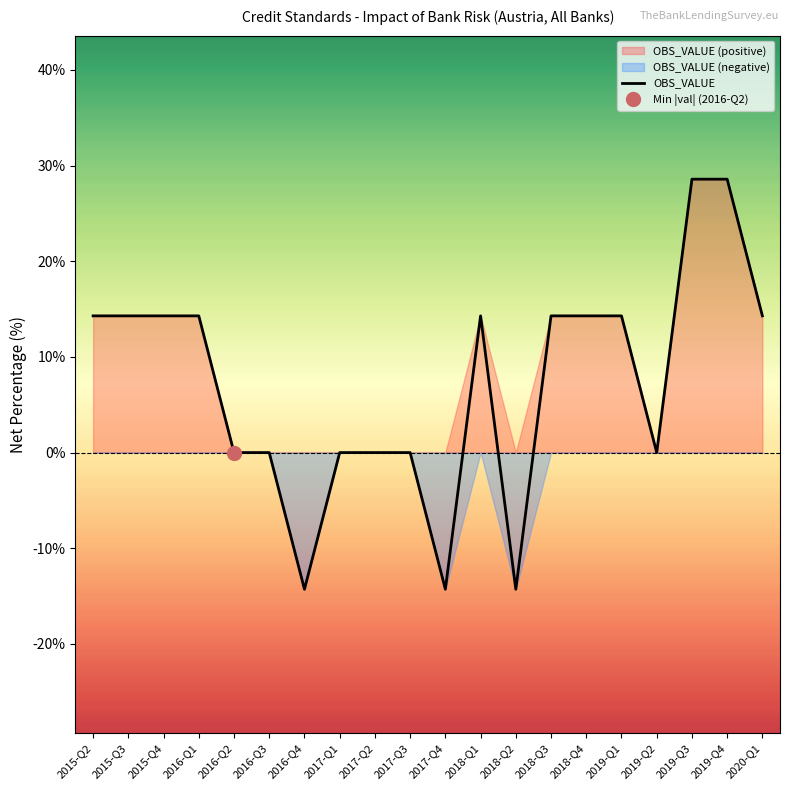

Rank the categories by value from highest to lowest.

2019-Q3, 2019-Q4, 2015-Q2, 2015-Q3, 2015-Q4, 2016-Q1, 2018-Q1, 2018-Q3, 2018-Q4, 2019-Q1, 2020-Q1, 2016-Q2, 2016-Q3, 2017-Q1, 2017-Q2, 2017-Q3, 2019-Q2, 2016-Q4, 2017-Q4, 2018-Q2